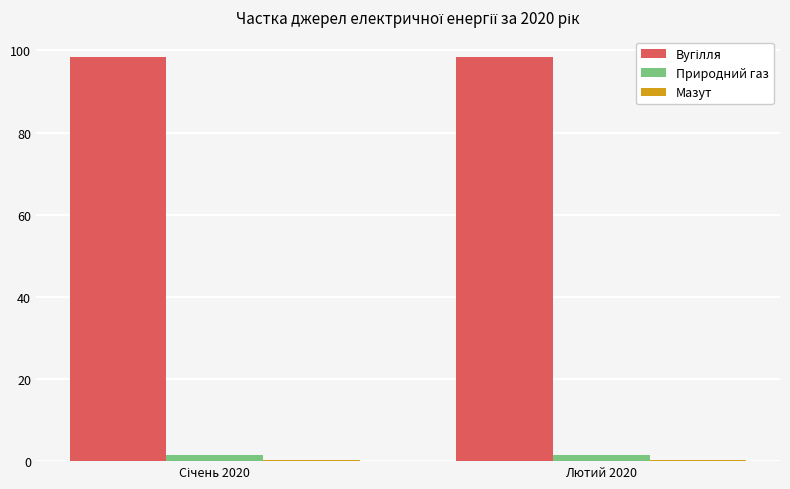

What is the sum of all Природний газ values?

2.9